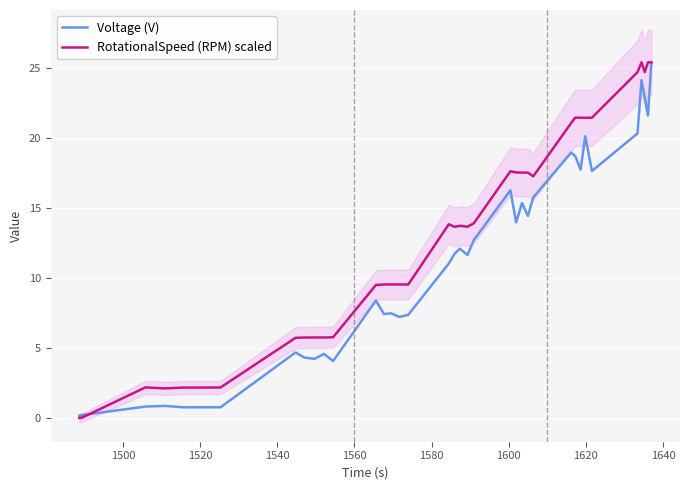

Which series has the widest spread of values?

RotationalSpeed (RPM) scaled